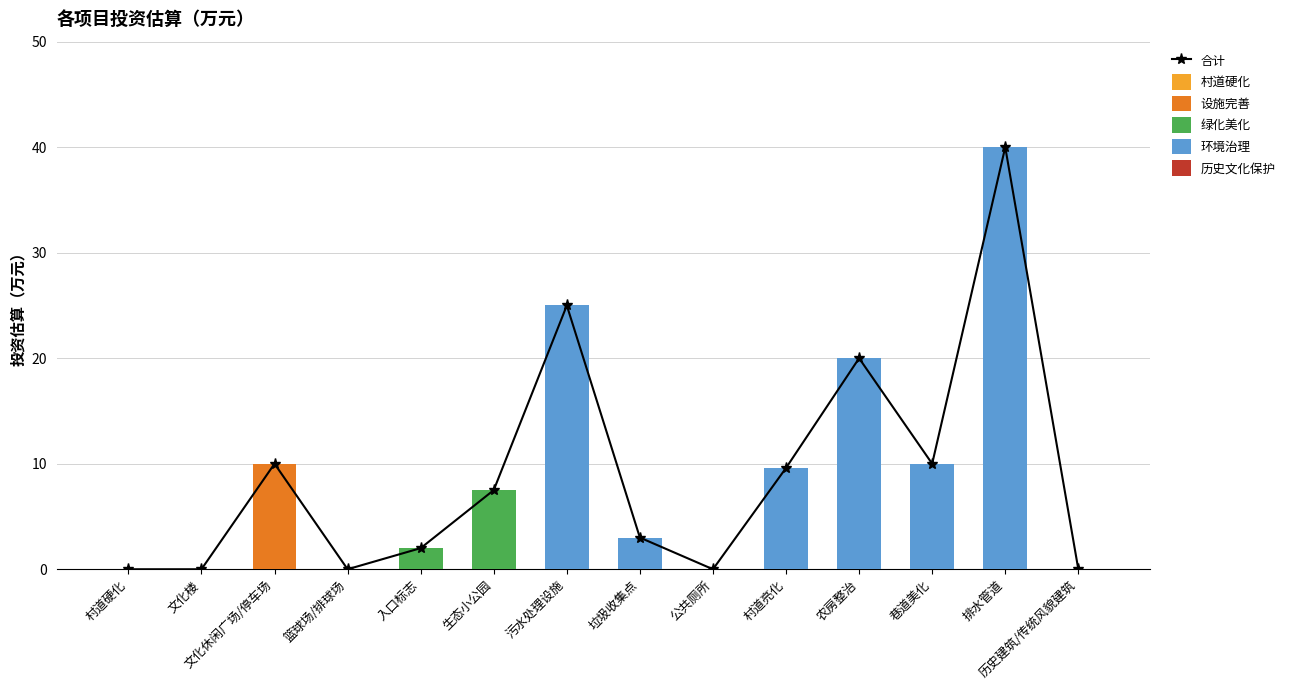

Between 文化楼 and 文化休闲广场/停车场, which series saw the biggest shift?

合计